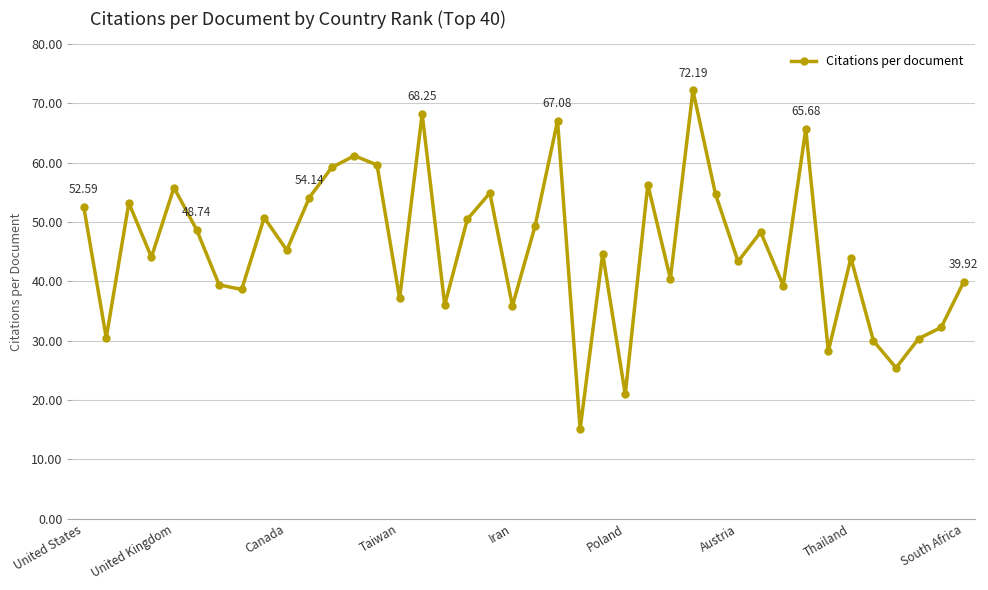

True or false: the data has more than 1 interior local peaks.

True